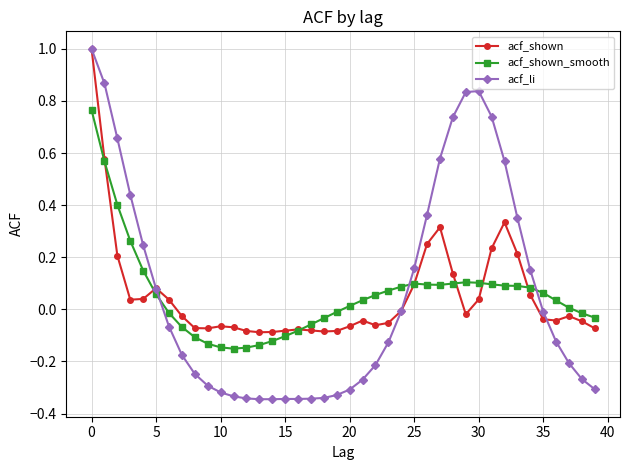

Which series has the widest spread of values?

acf_li